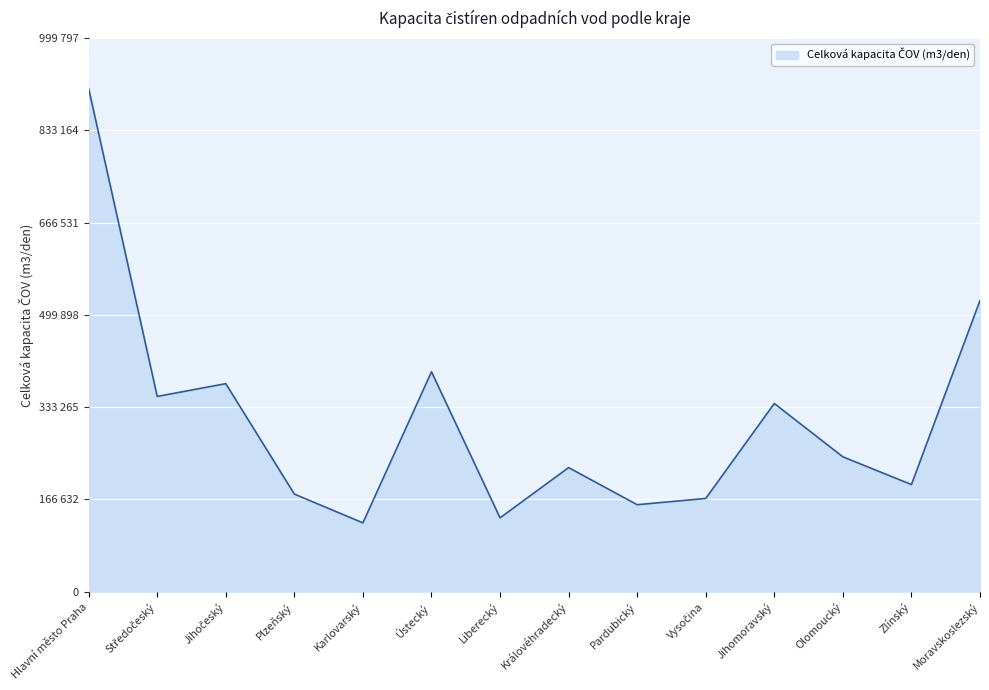

Is this an area chart (filled region under the line)?

Yes